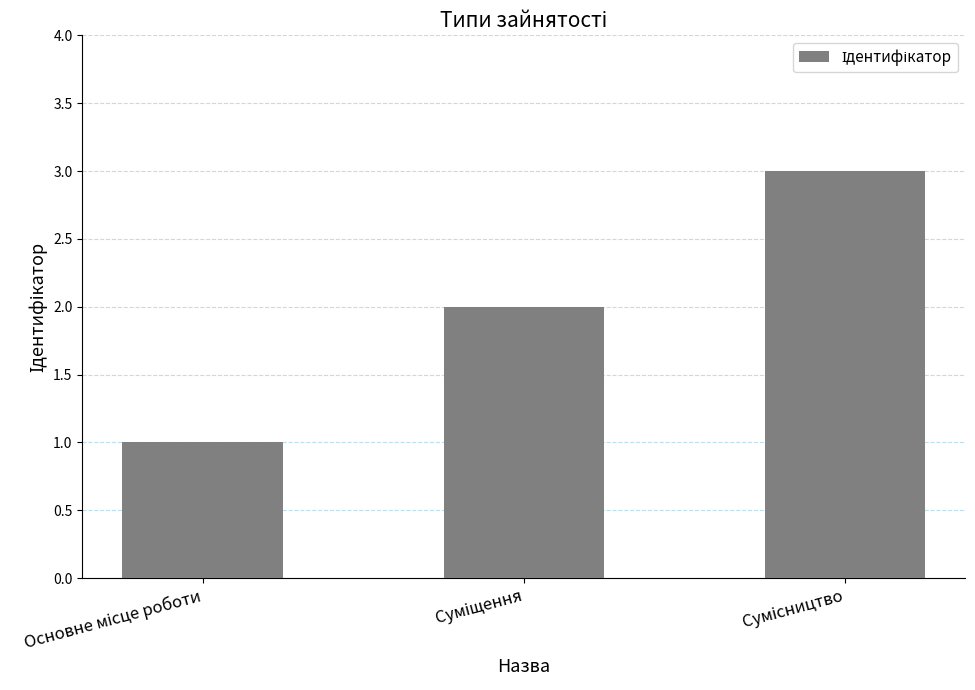

Count the values in the range 1 to 3.

3